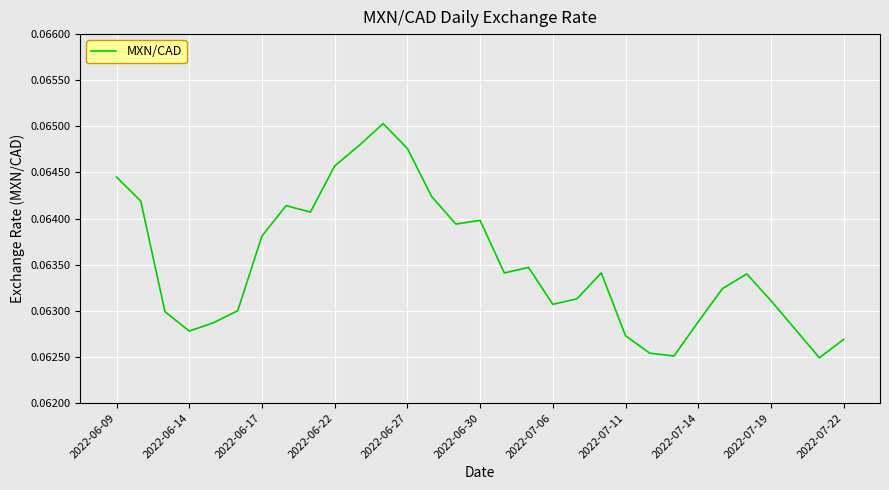

The value at 2022-07-11 is 0.0. True or false?

False